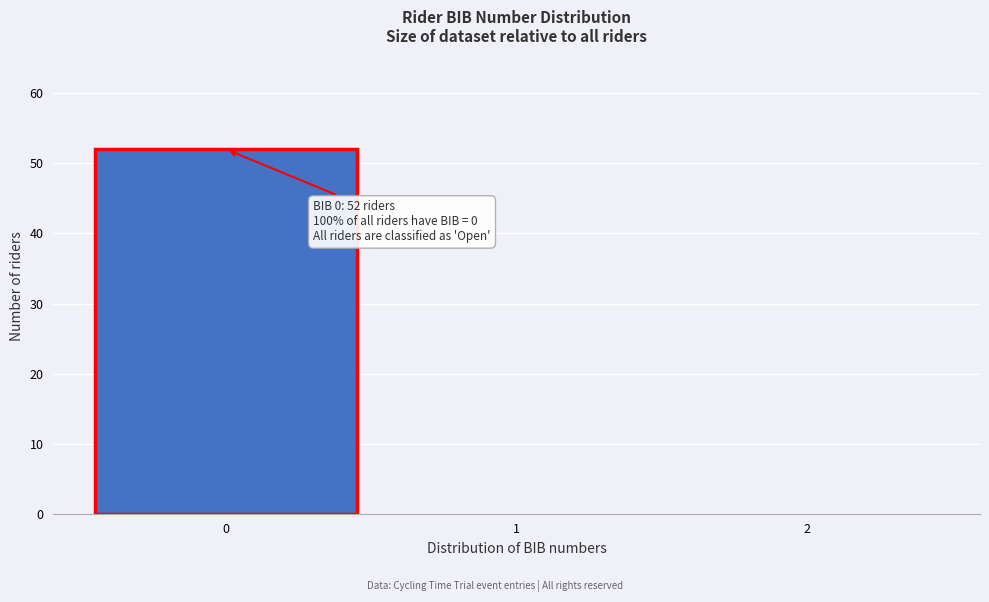

Over which range of the x-axis is the bar tallest?

-0.5 to 0.5